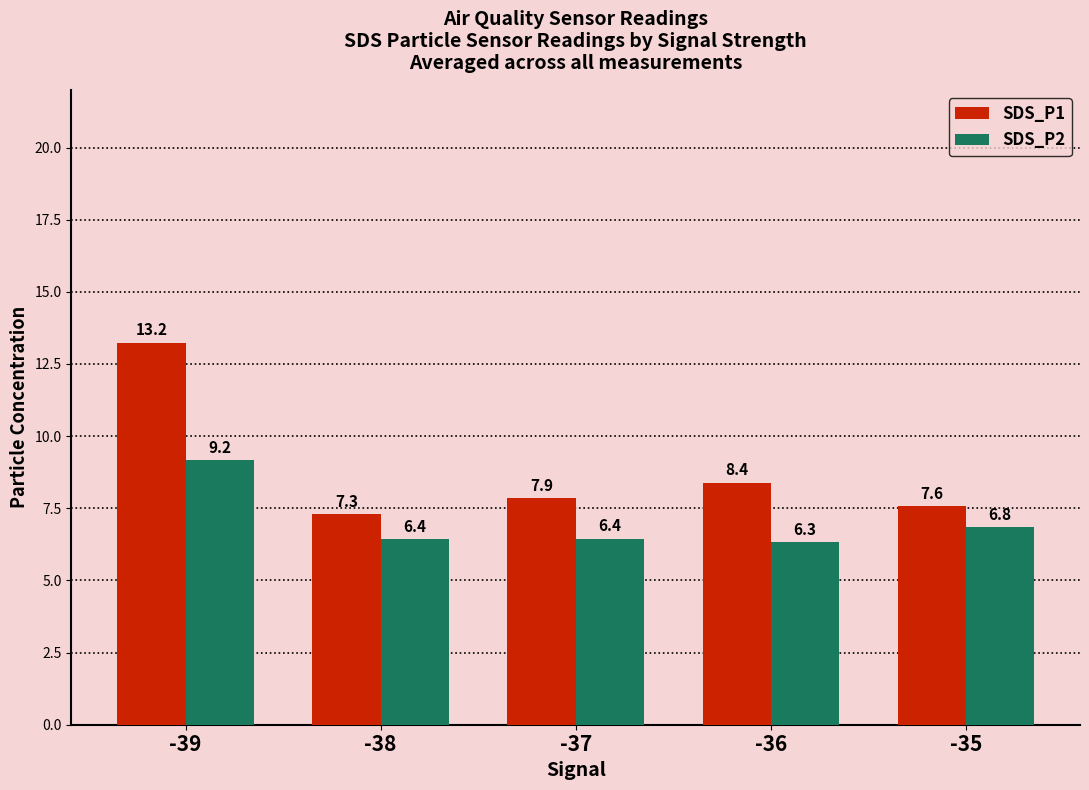

What is the total value across all series at -38?

13.7